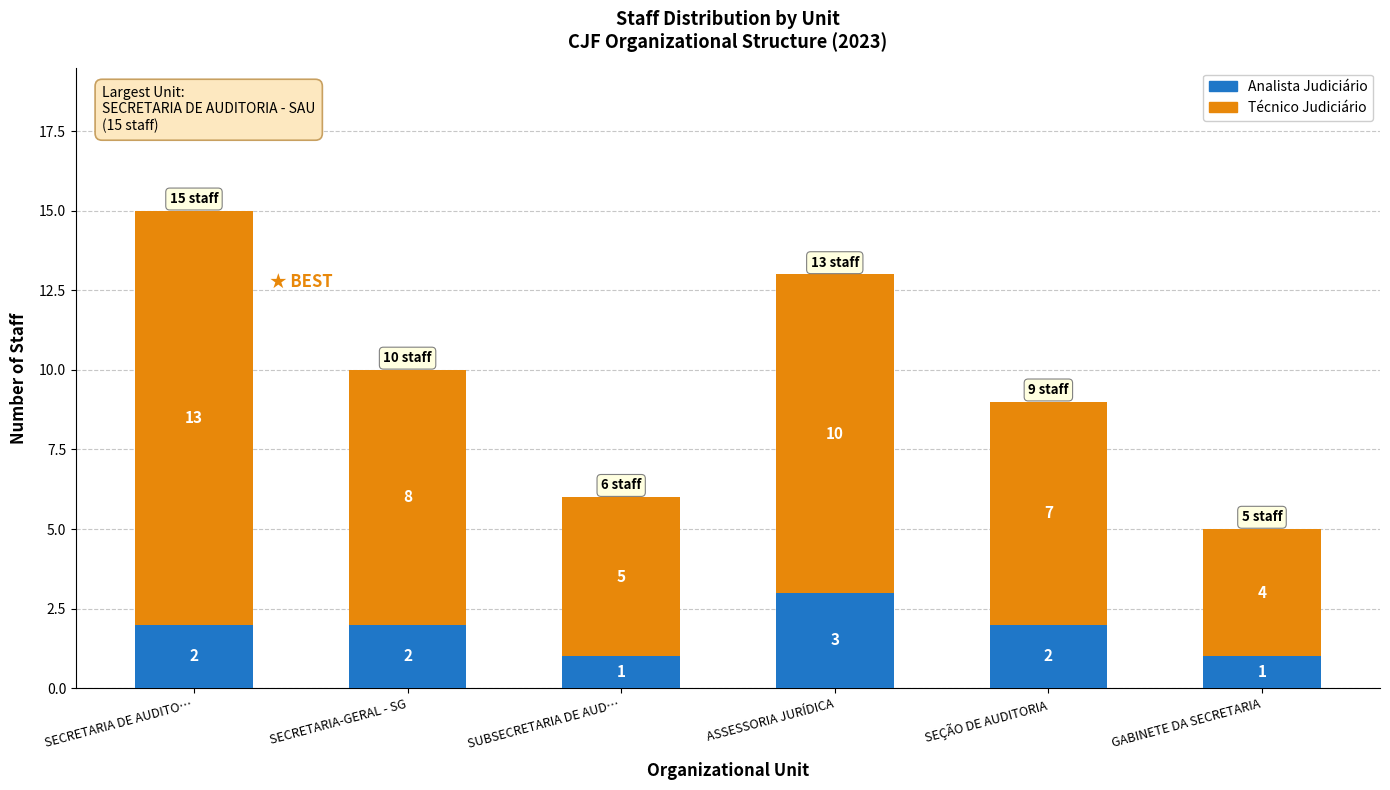

How many bars are there in total?

6